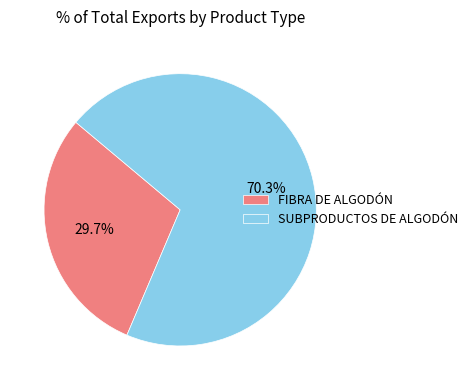

Is the sum of SUBPRODUCTOS DE ALGODÓN and FIBRA DE ALGODÓN greater than half?

Yes